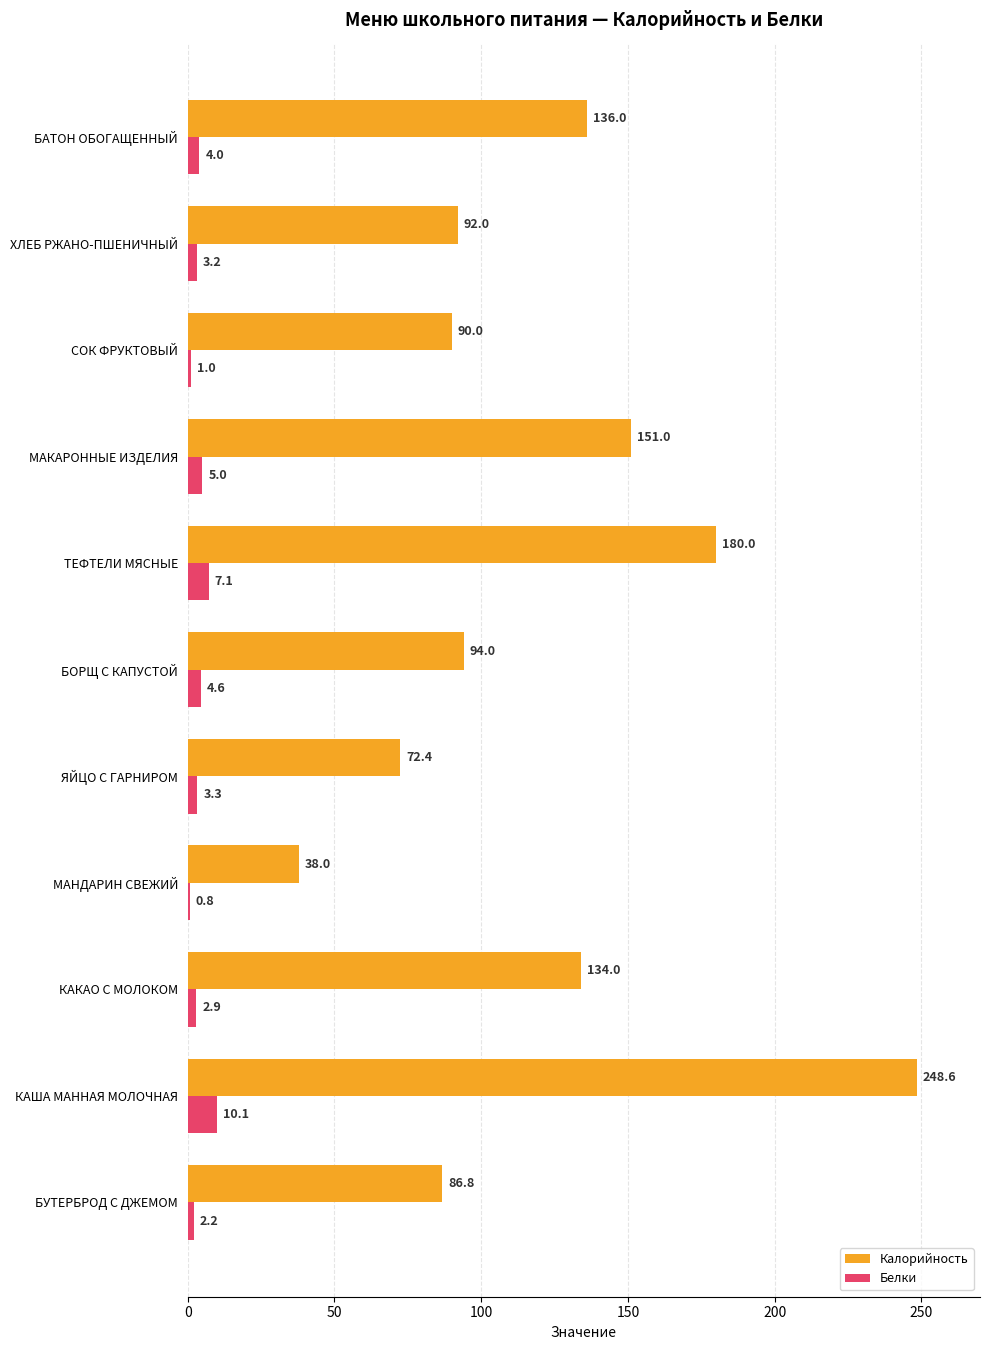

What is the sum of all Калорийность values?

1322.8